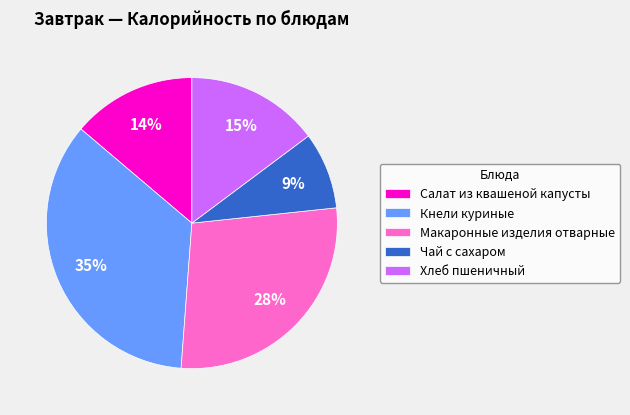

To the nearest percent, what is the difference between the largest and smallest slice percentages?

26%